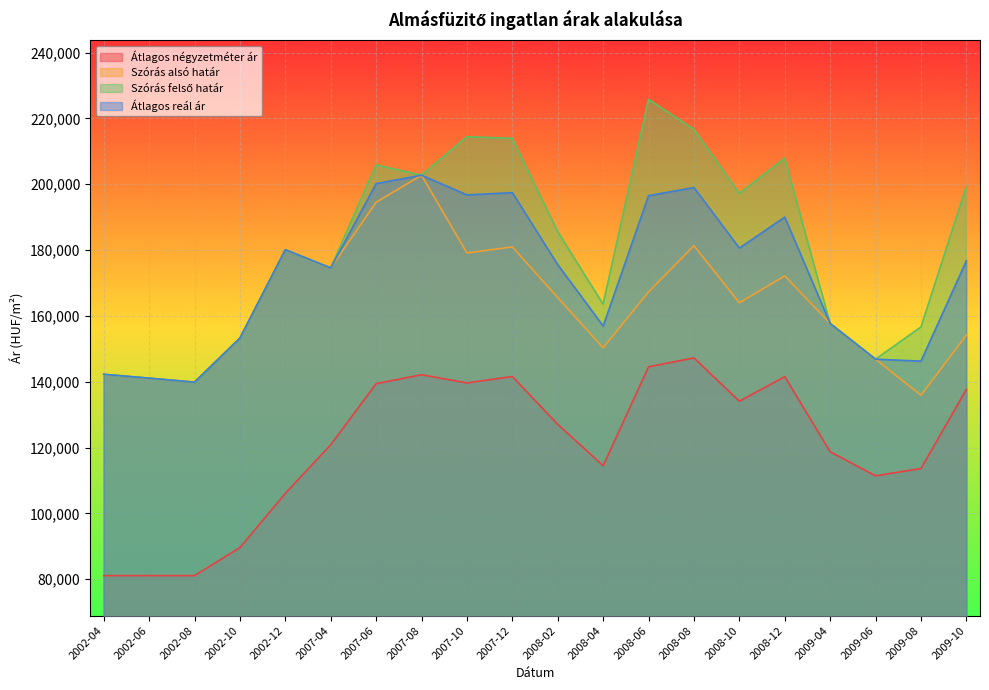

What is the maximum value for Szórás alsó határ?

202753